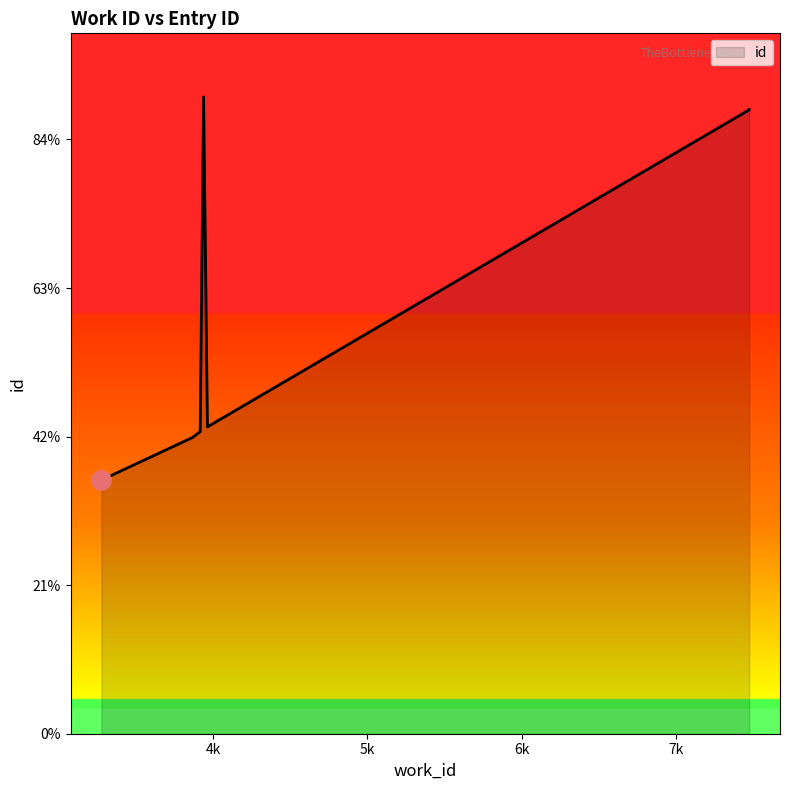

Count the number of categories in the chart.

10